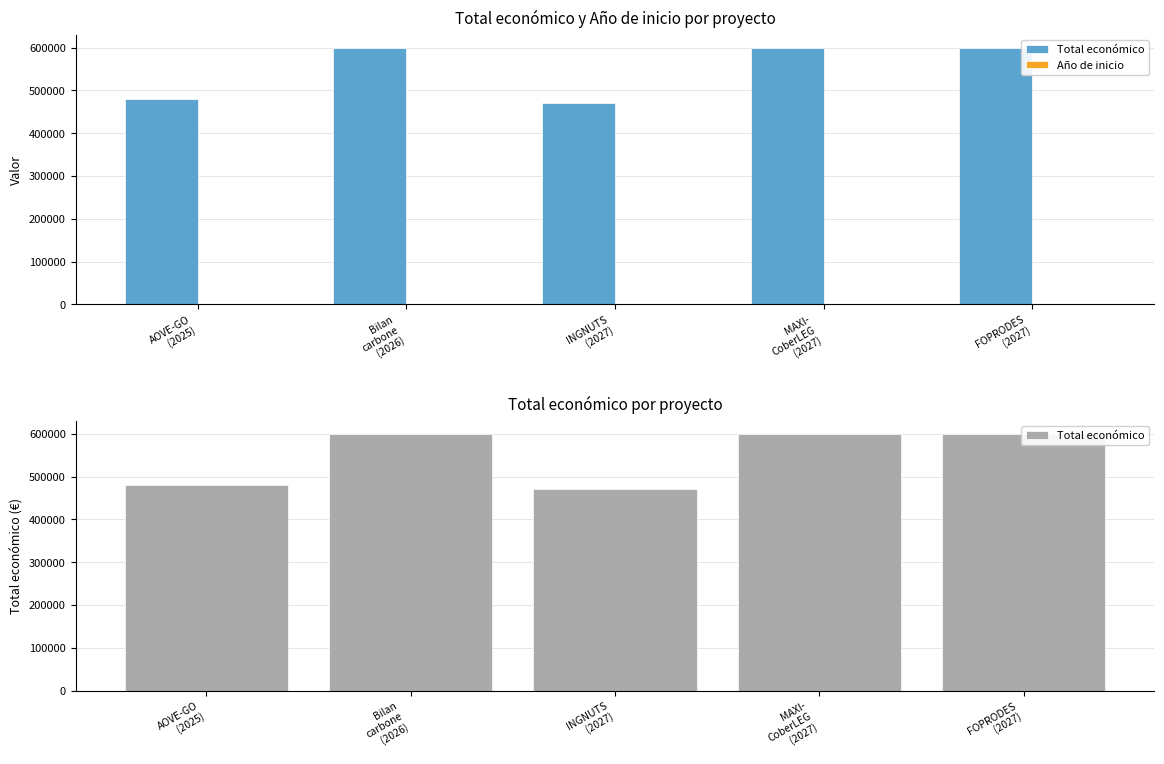

Rank the series at MAXI-
CoberLEG
(2027) from lowest to highest value.

Año de inicio, Total económico